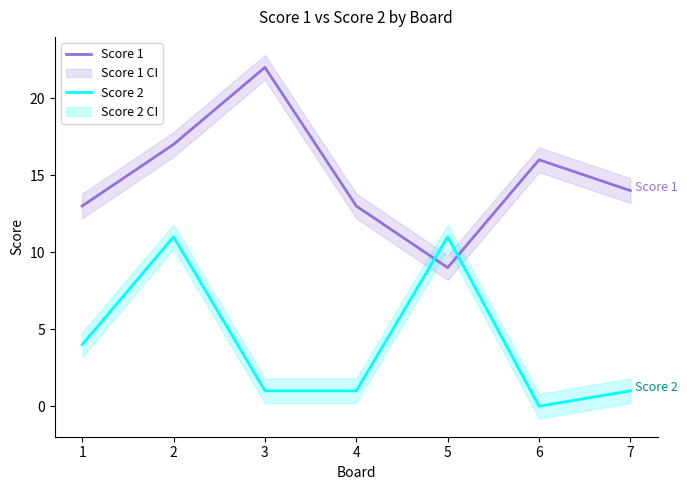

Is it true that Score 2 equals 18 at 2?

False